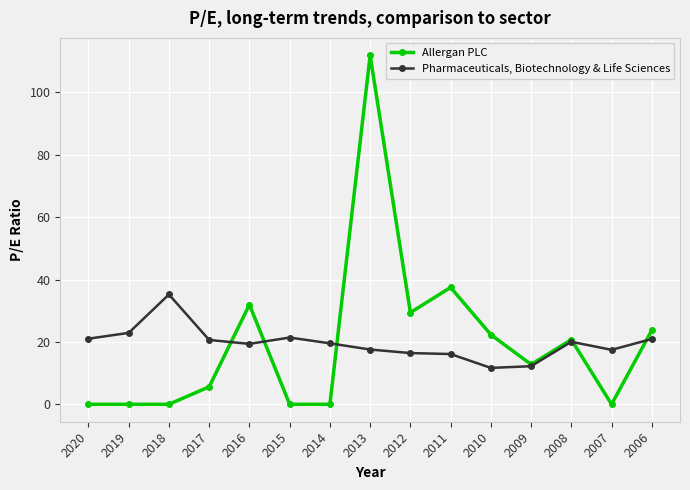

Rank the series by their maximum value, from lowest to highest.

Pharmaceuticals, Biotechnology & Life Sciences, Allergan PLC